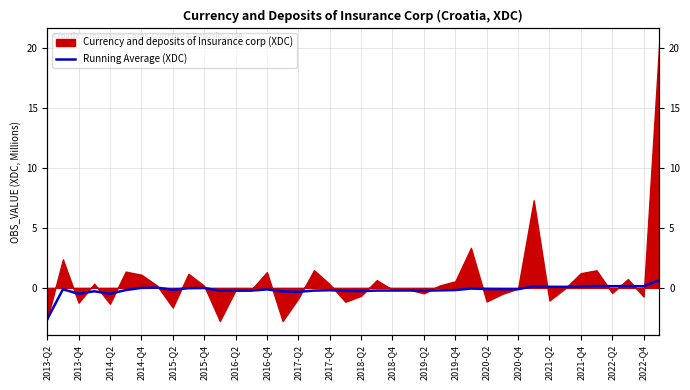

How many lines are shown in the chart?

1